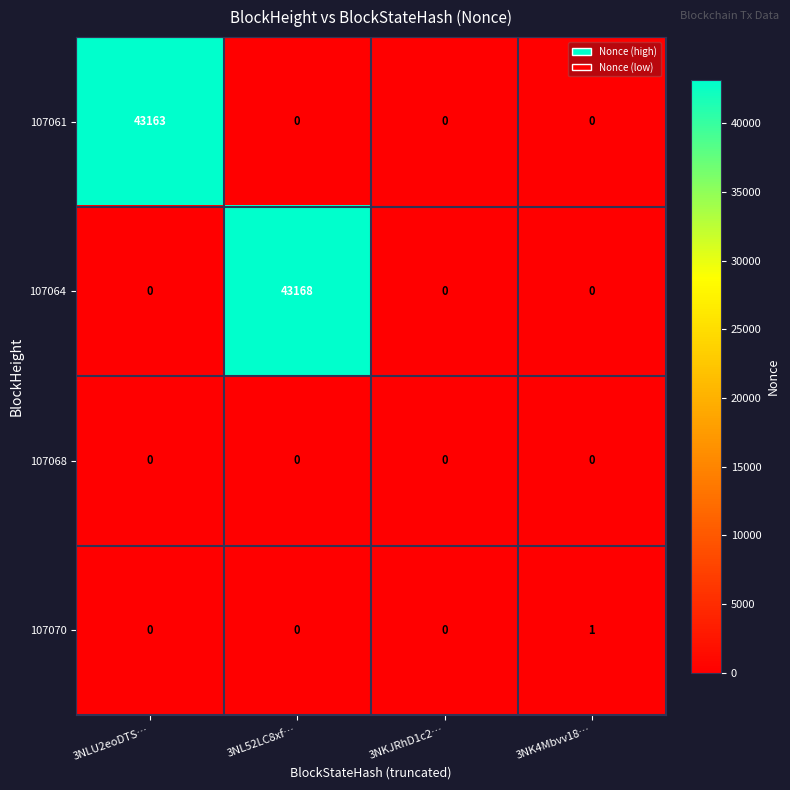

Reading left to right, what are all the values shown in this chart?

107061: 43163	0	0	0
107064: 0	43168	0	0
107068: 0	0	0	0
107070: 0	0	0	1